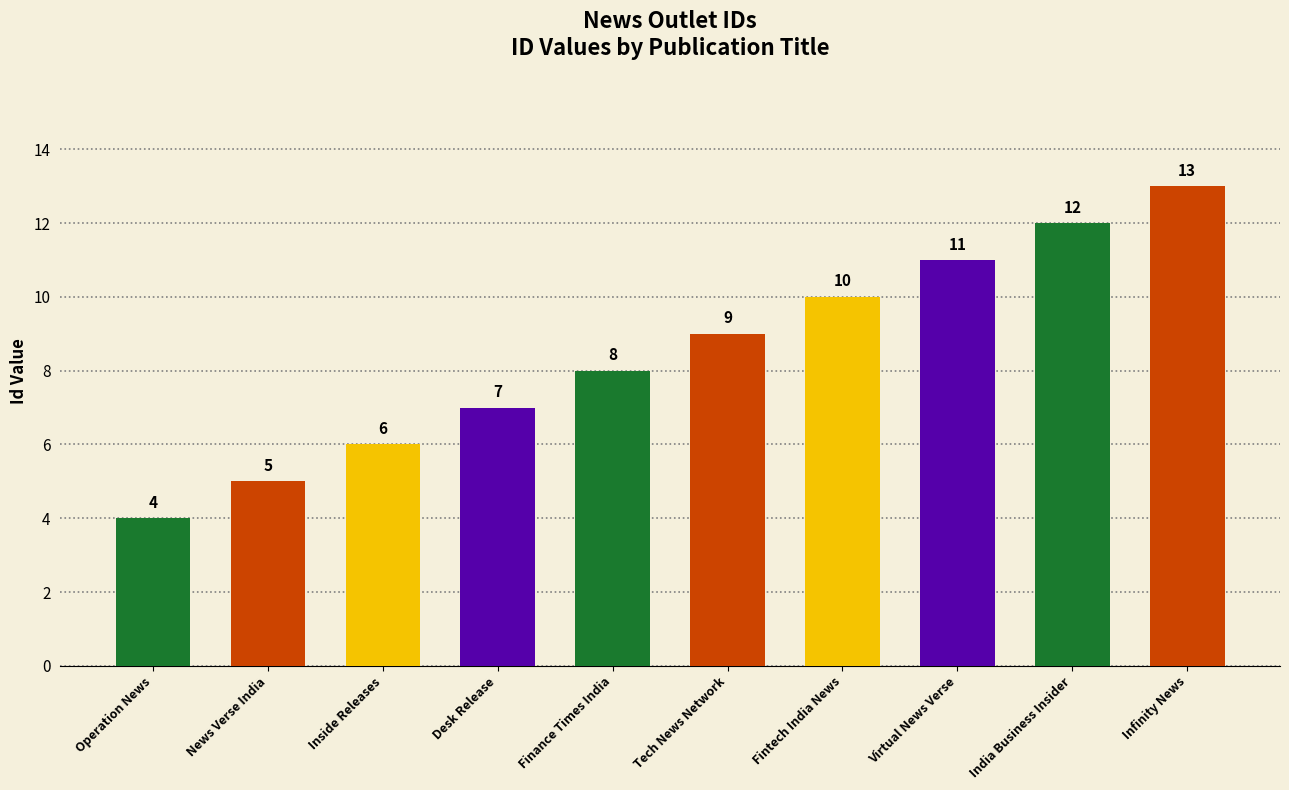

What is the greatest value displayed?

13